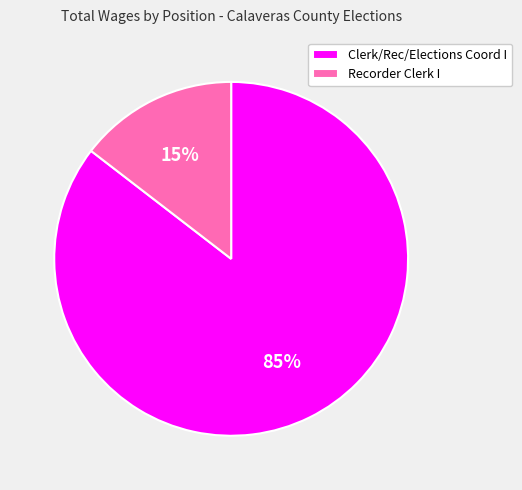

To the nearest percent, what is the average slice percentage?

50%